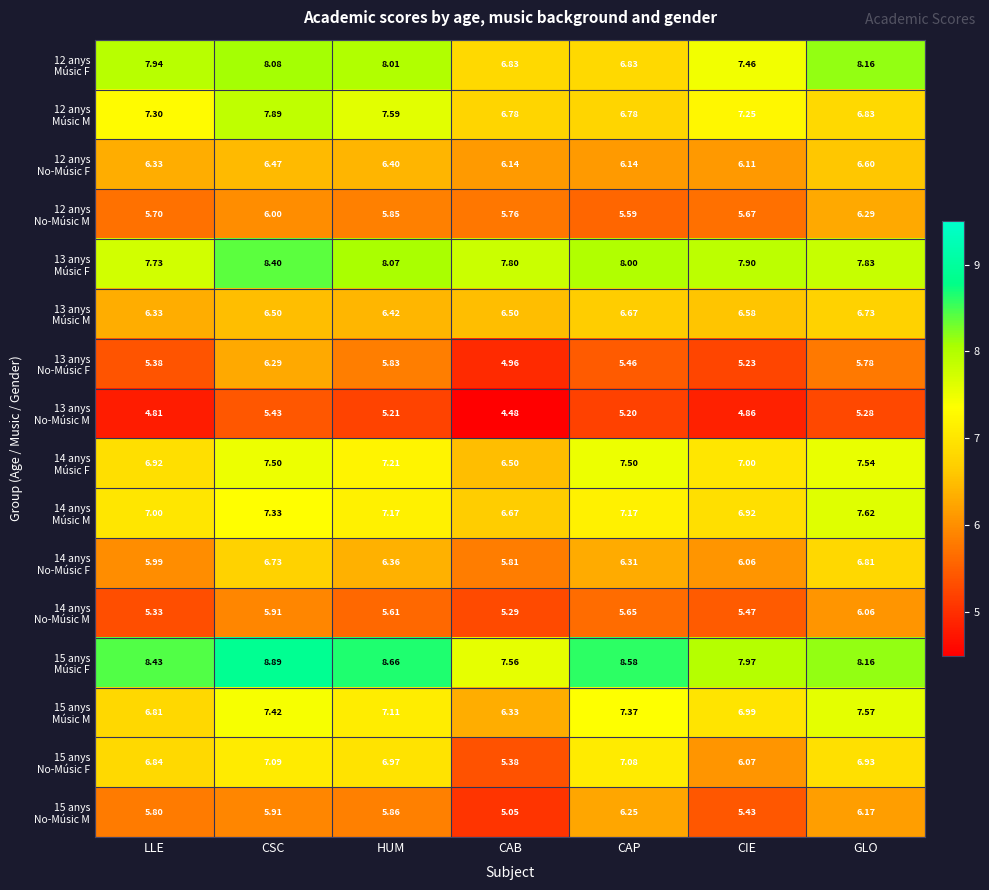

At which category is the sum across all series the highest?

CSC